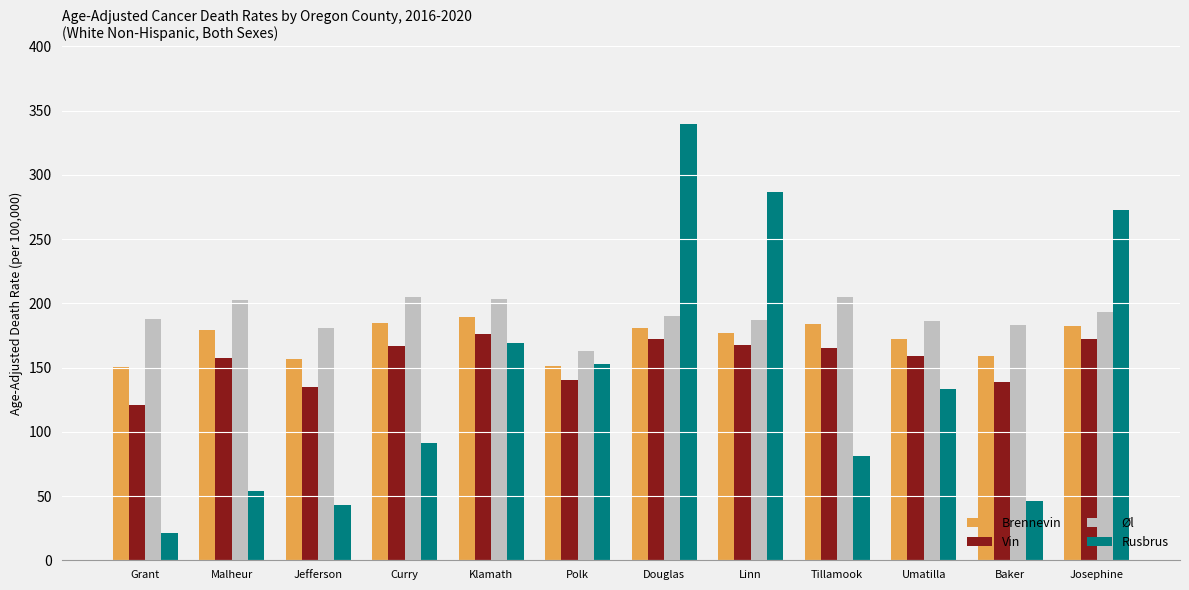

Which label corresponds to the smallest value in the chart?

Grant